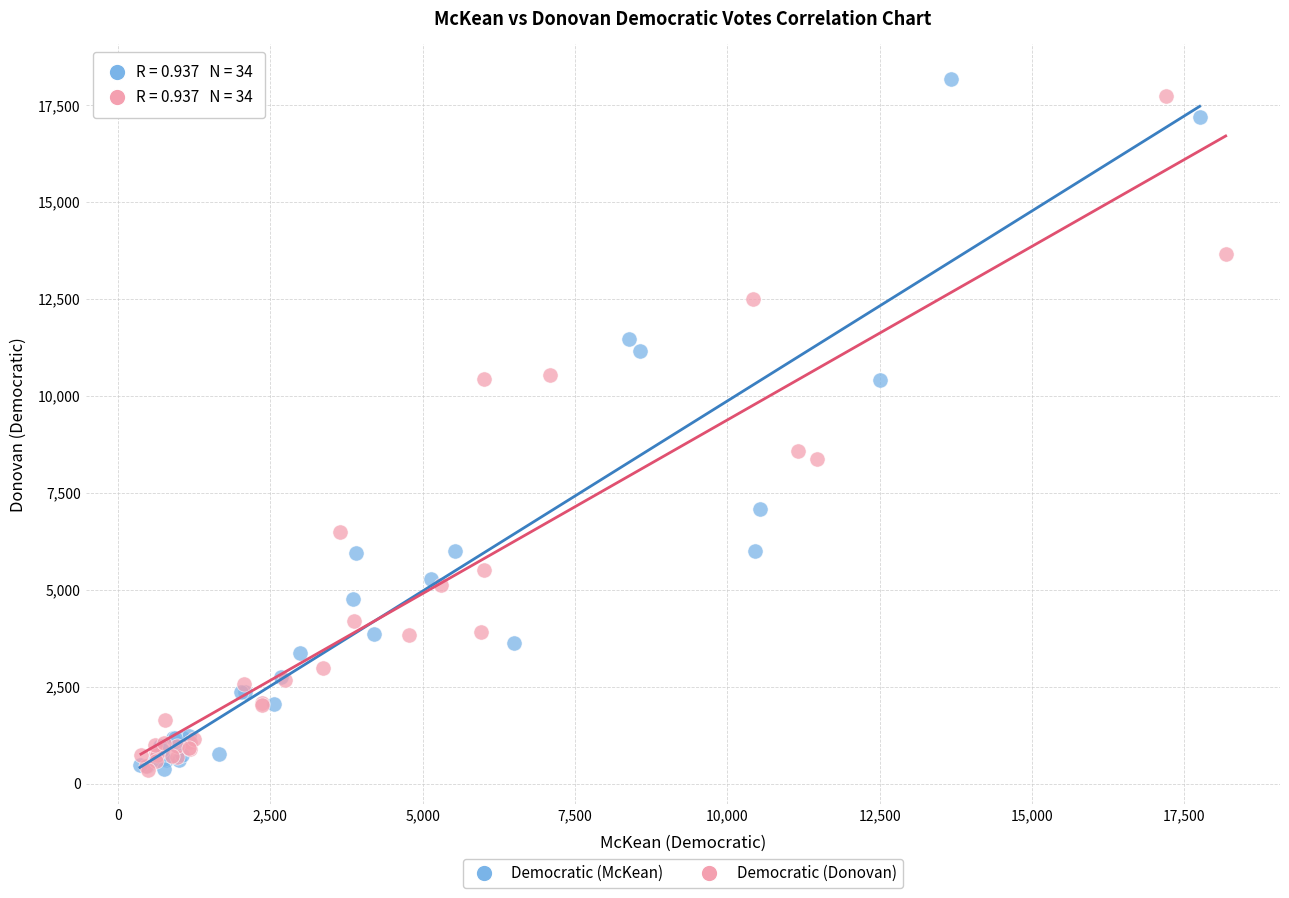

What are all the series names shown in the legend?

Democratic (McKean), Democratic (Donovan)